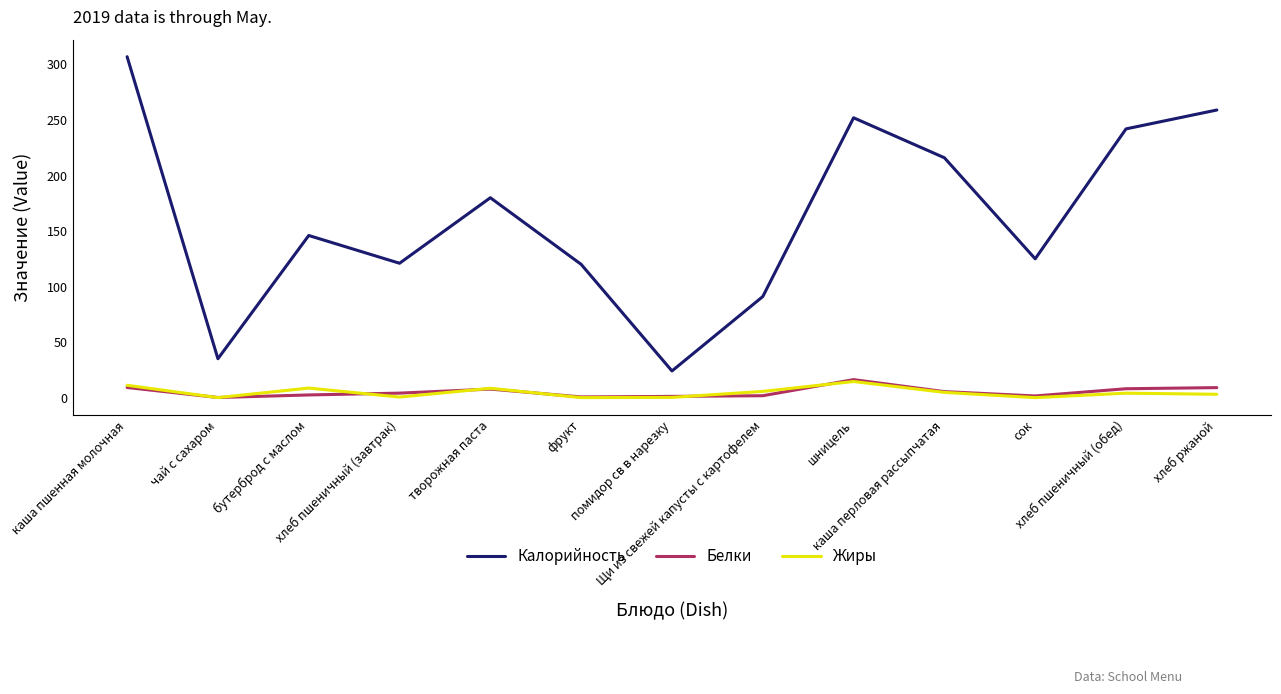

Between хлеб пшеничный (обед) and хлеб ржаной, which series saw the biggest shift?

Калорийность